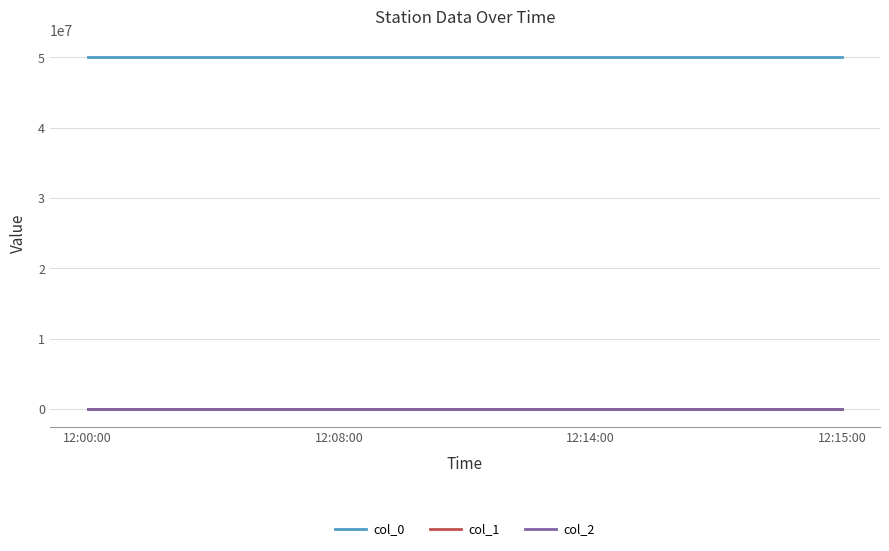

At how many categories does at least one series exceed 43774668?

4